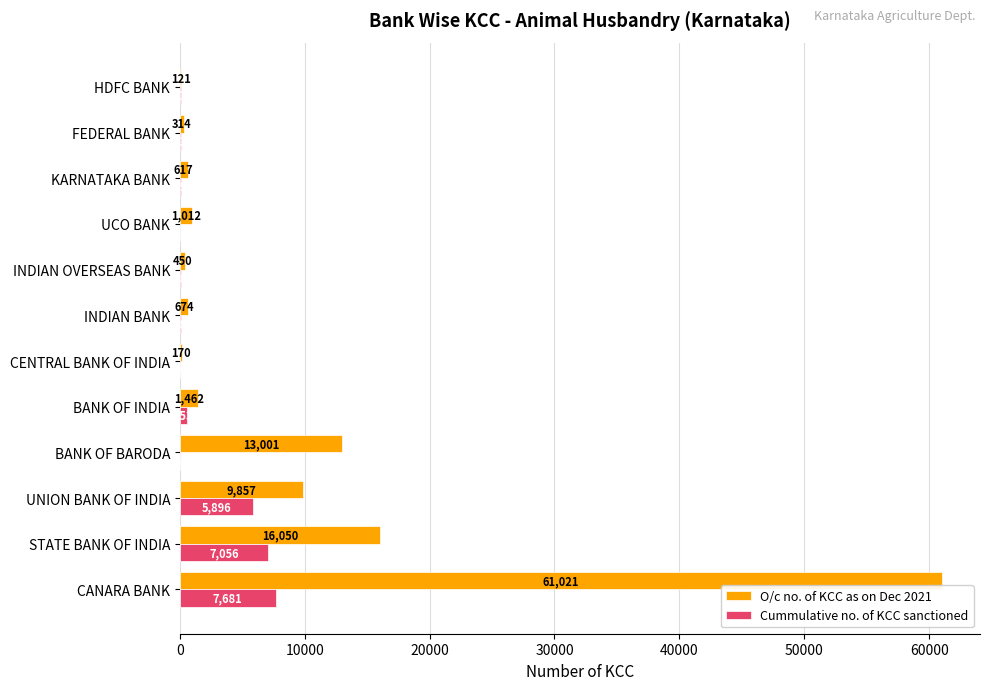

True or false: Cummulative no. of KCC sanctioned has a value of 7056 at STATE BANK OF INDIA.

True